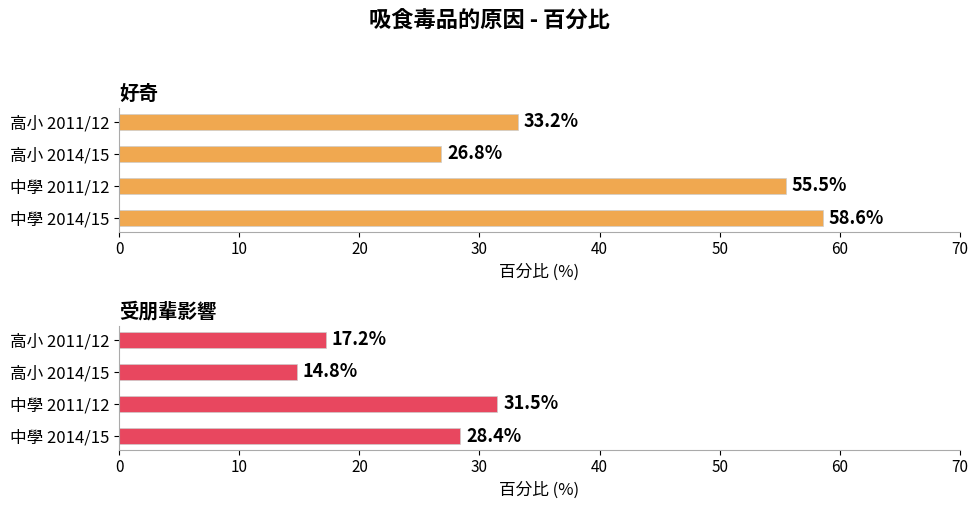

List the series in order of their overall mean, lowest first.

受朋輩影響, 好奇